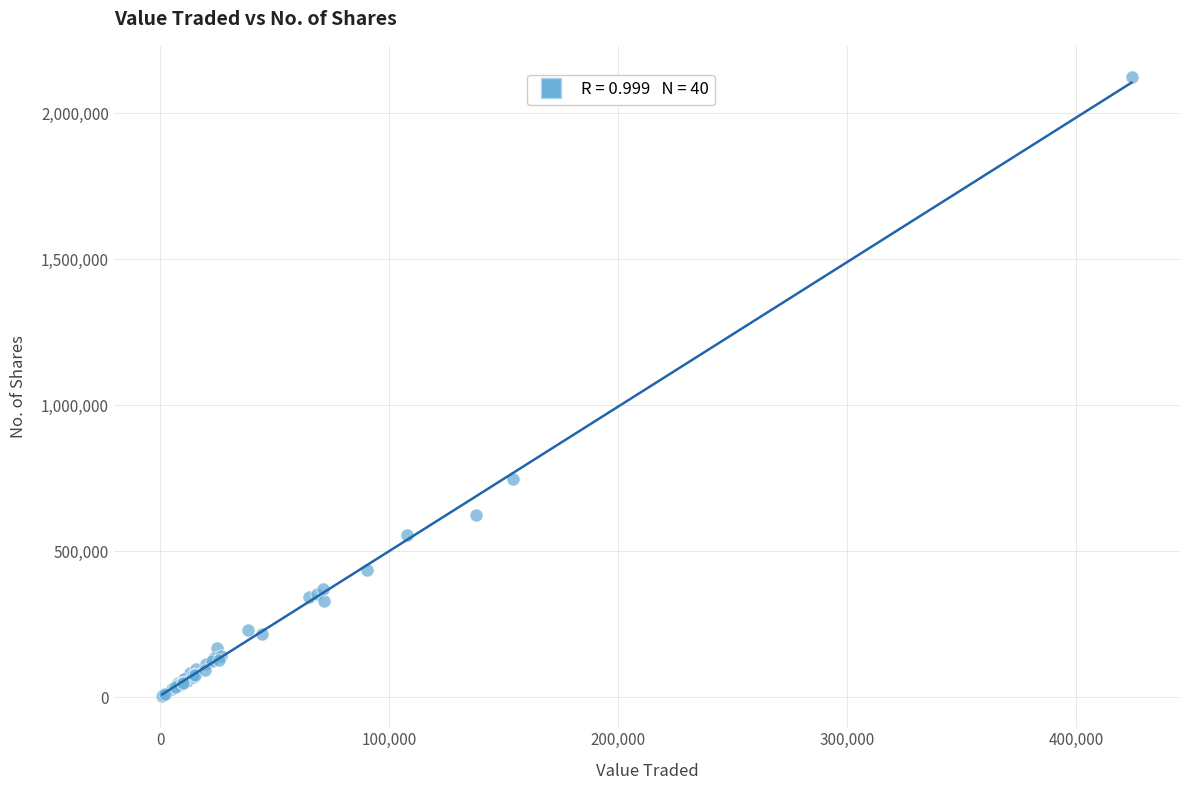

What Y value in the scatter plot is closest to 1064670?

747164